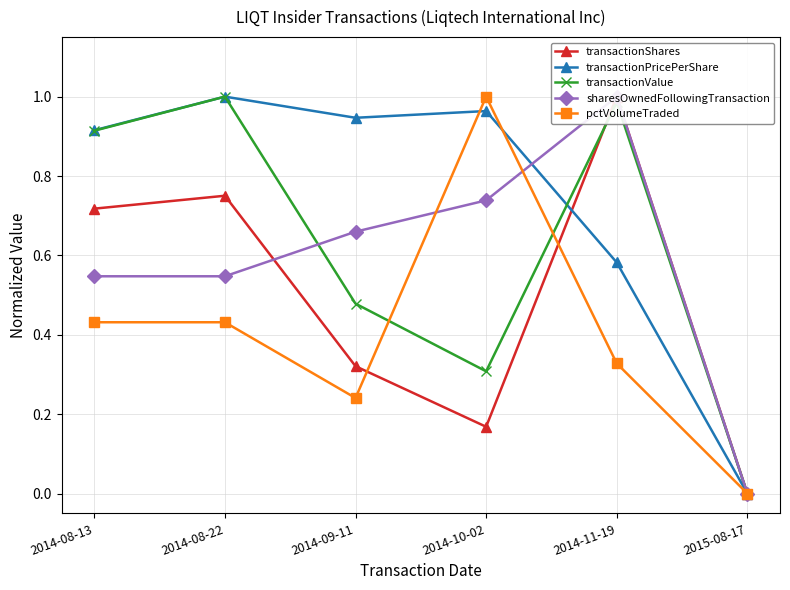

How many positive values does the transactionValue series have?

5